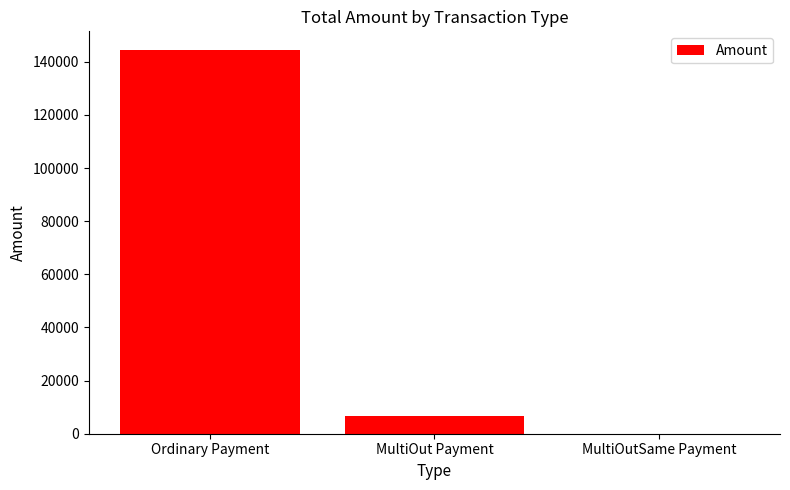

What is the maximum value shown in the chart?

144229.3